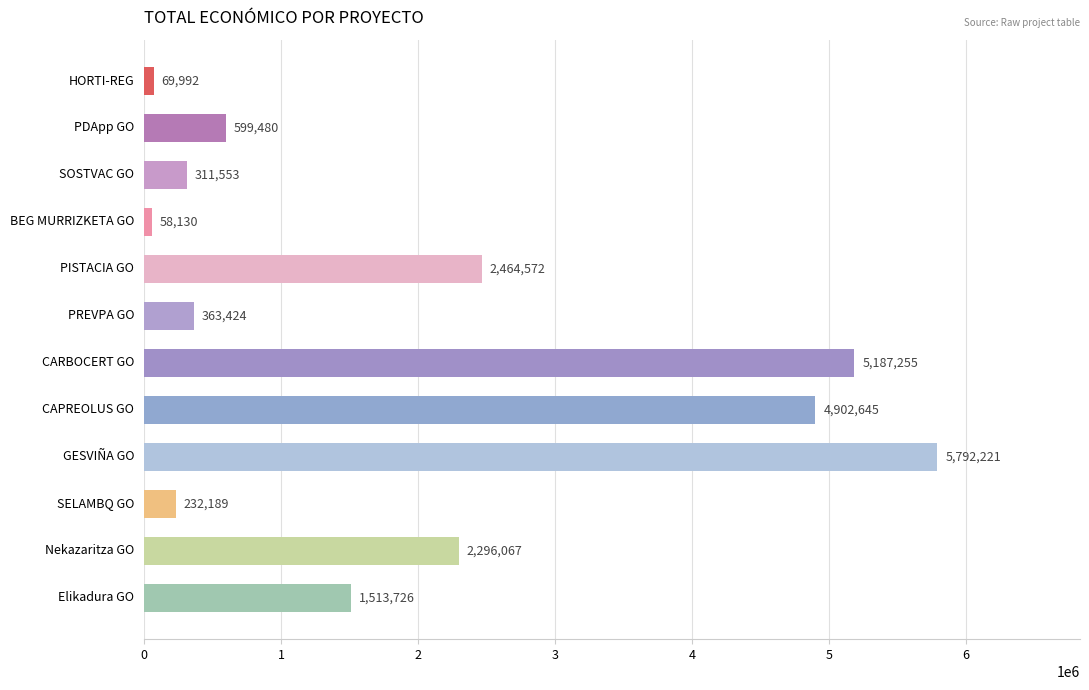

Reading bottom to top, what are all the values shown in this chart?

Elikadura GO=1513726	Nekazaritza GO=2296067	SELAMBQ GO=232189	GESVIÑA GO=5792221	CAPREOLUS GO=4902645	CARBOCERT GO=5187255	PREVPA GO=363424	PISTACIA GO=2464572	BEG MURRIZKETA GO=58130	SOSTVAC GO=311553	PDApp GO=599480	HORTI-REG=69992